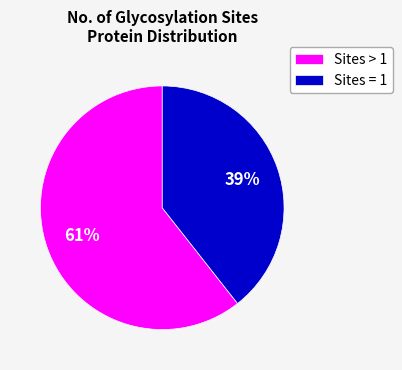

Combined, do Sites > 1 and Sites = 1 account for over 50%?

Yes